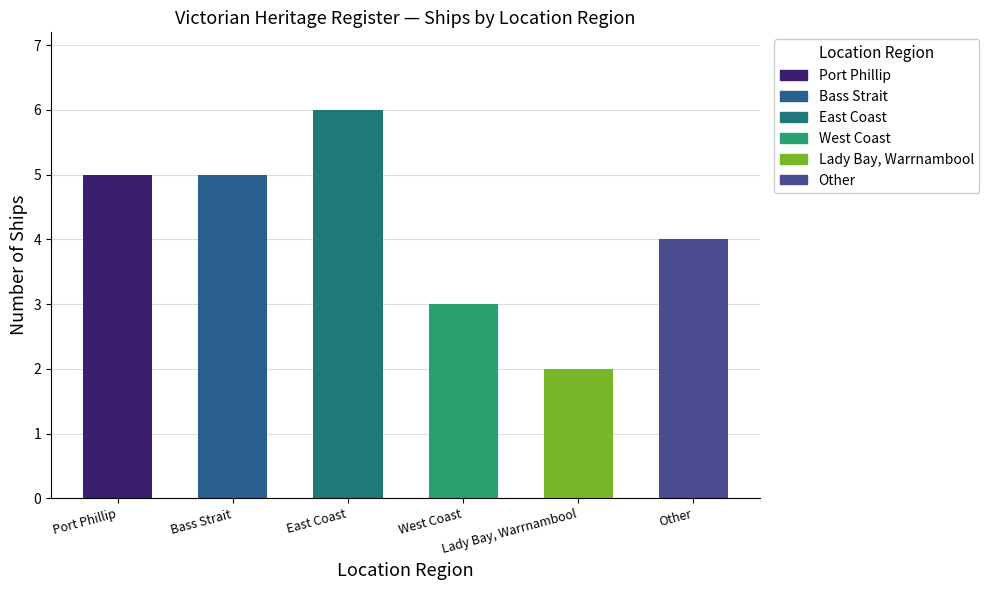

Where is the data nearest to the value 4?

Other